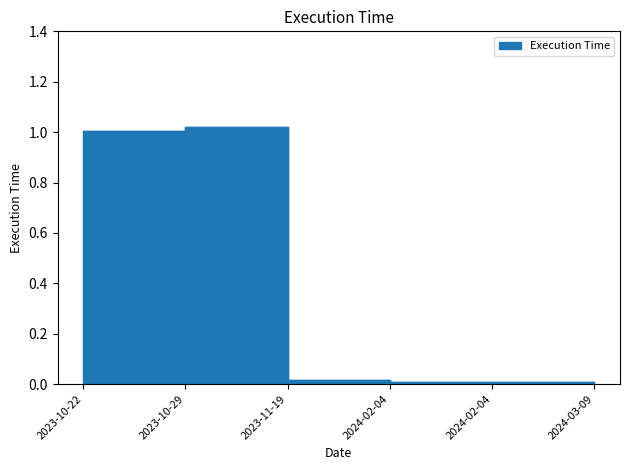

Is it true that the value at 2024-03-09 is 0.0?

False